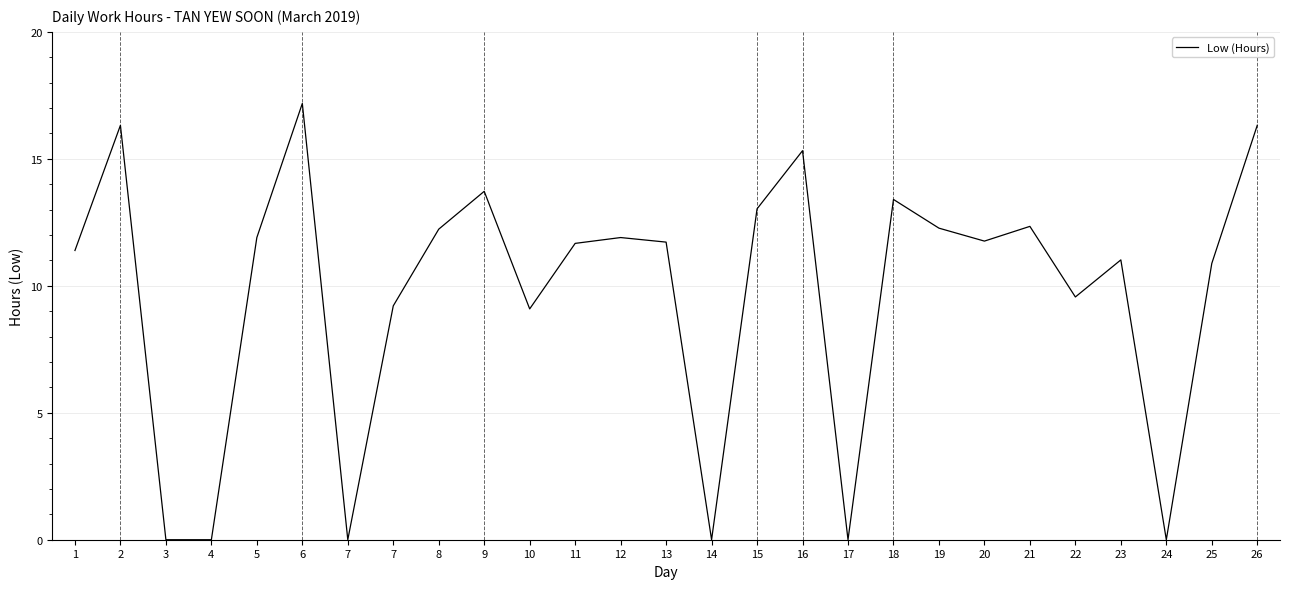

How many lines are shown in the chart?

1